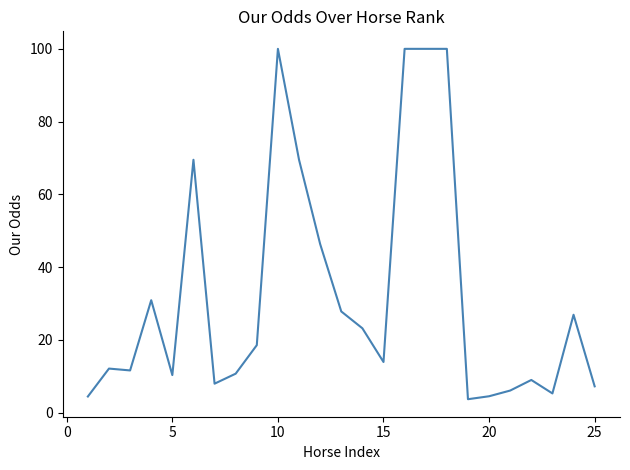

What is the difference between the maximum and minimum values?

96.3